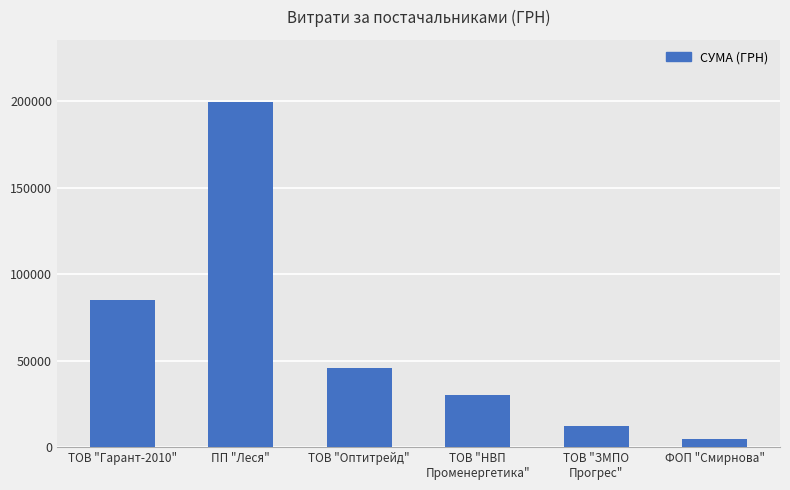

At which label does the data first exceed 45738?

ТОВ "Гарант-2010"